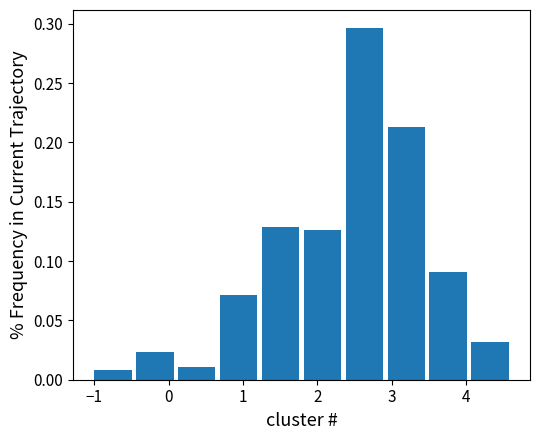

Reading left to right, transcribe this chart: for each bar, give the range it covers on the x-axis and its height. Neither the bar edges nor the heights are printed on the chart, so give them approximately, as read against the axes.

-1.0 to -0.5: 0.010
-0.5 to 0.1: 0.025
0.1 to 0.7: 0.010
0.7 to 1.2: 0.070
1.2 to 1.8: 0.130
1.8 to 2.3: 0.125
2.3 to 2.9: 0.295
2.9 to 3.5: 0.215
3.5 to 4.0: 0.090
4.0 to 4.6: 0.030